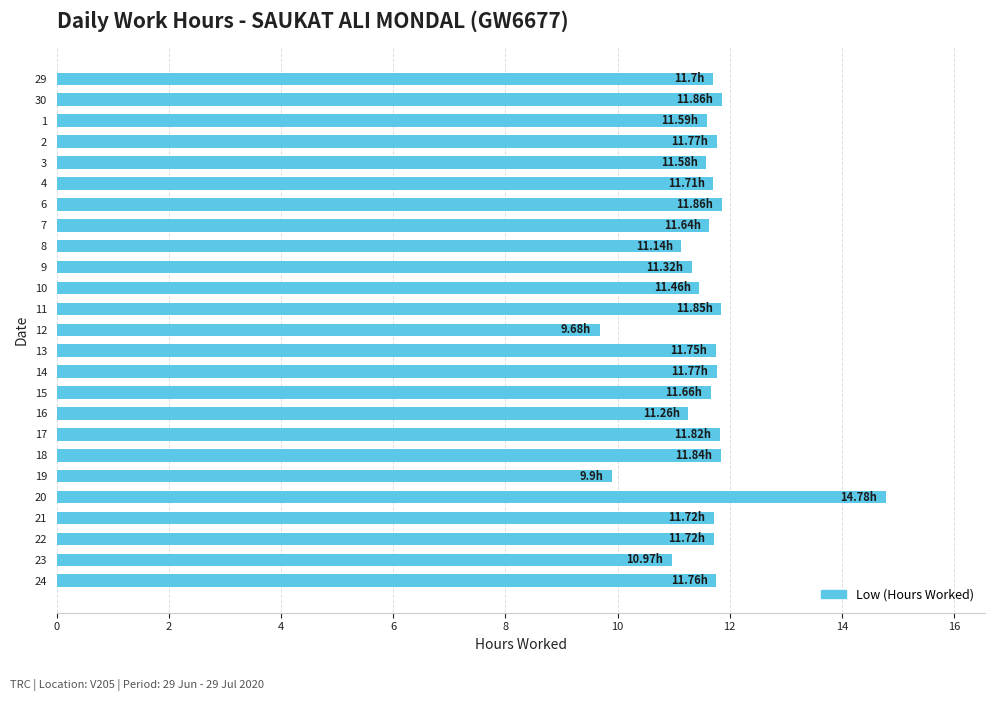

What is the change in value from 12 to 22?

+2.0